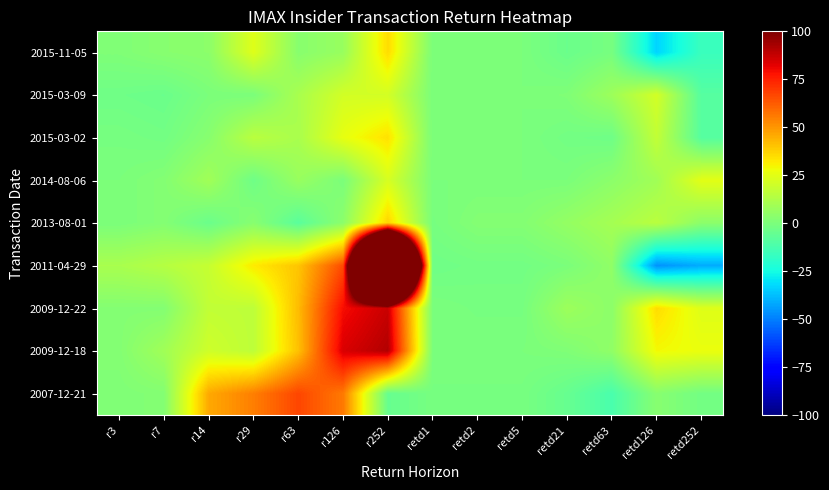

How many distinct data groups are displayed?

9